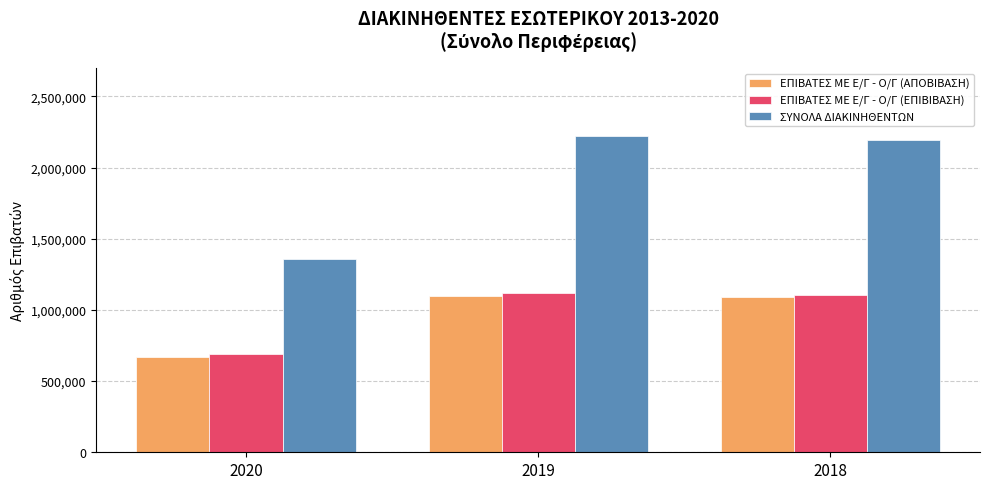

What is the smallest value displayed?

670037